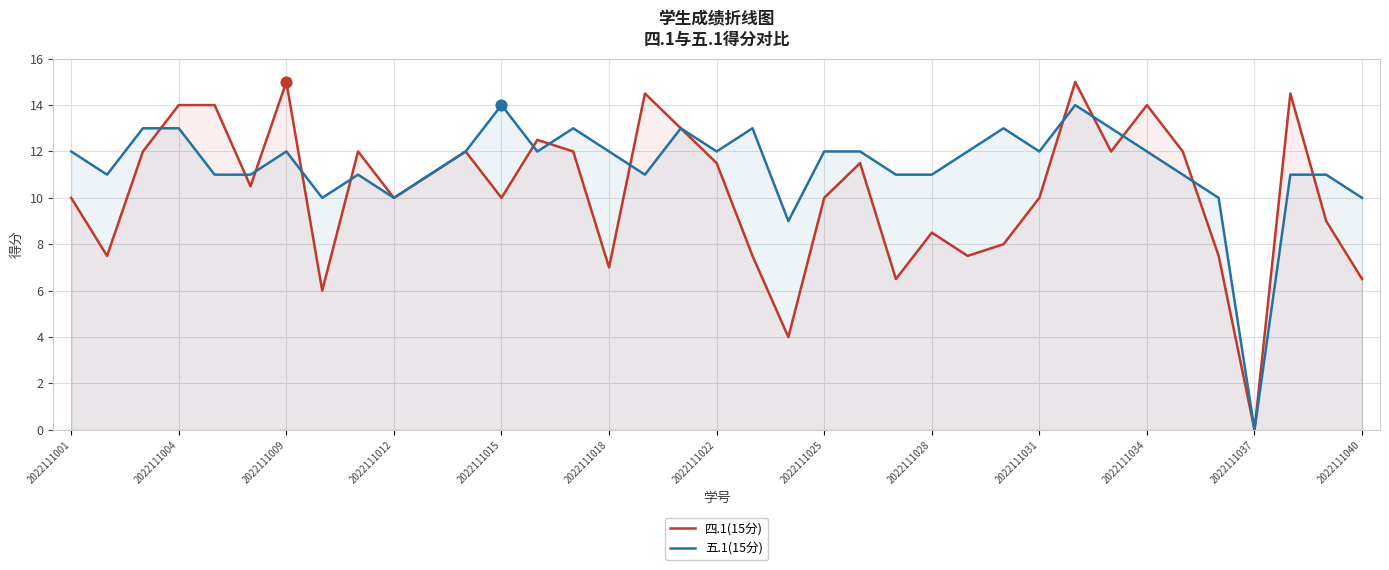

Rank the series by their maximum value, from lowest to highest.

五.1(15分), 四.1(15分)